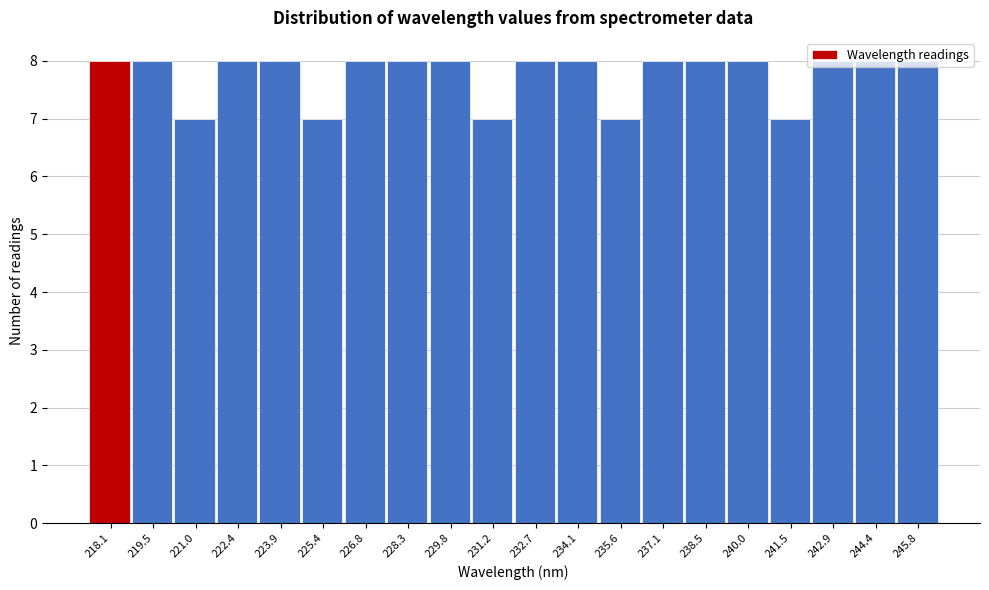

What is the label of the 19th bar from the left?

244.4